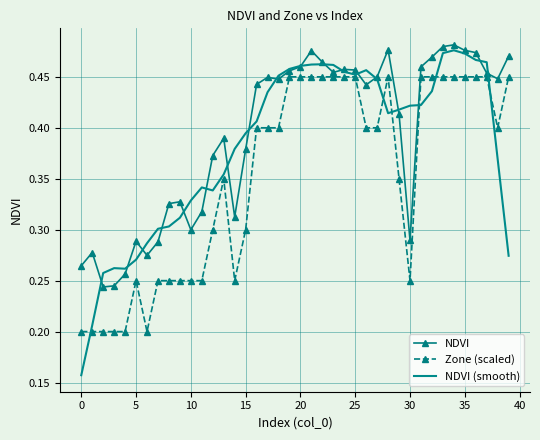

Which series ends up on top after the final intersection of NDVI (smooth) and Zone (scaled)?

Zone (scaled)